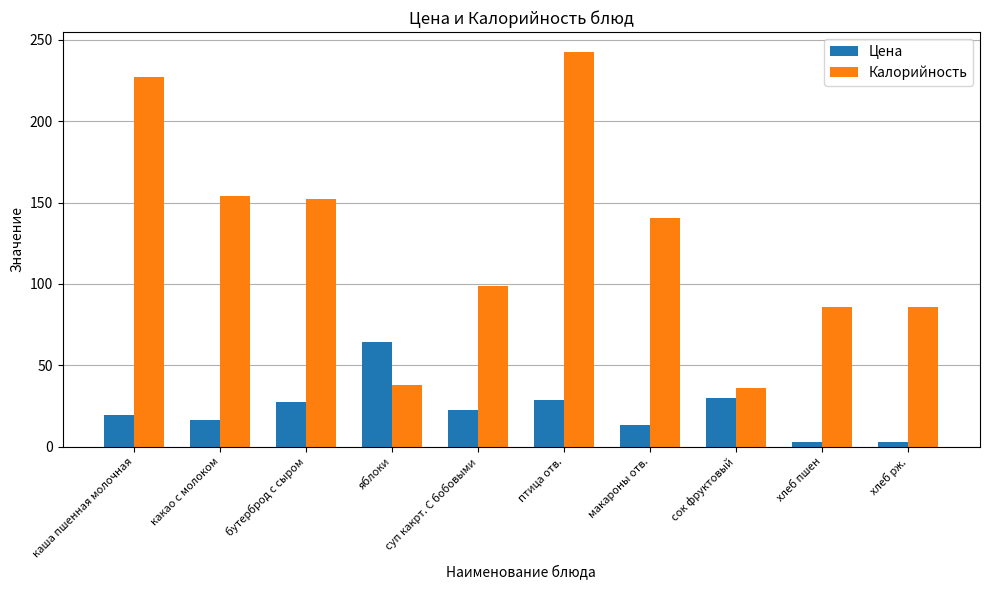

What value does the Калорийность series have at какао с молоком?

153.9